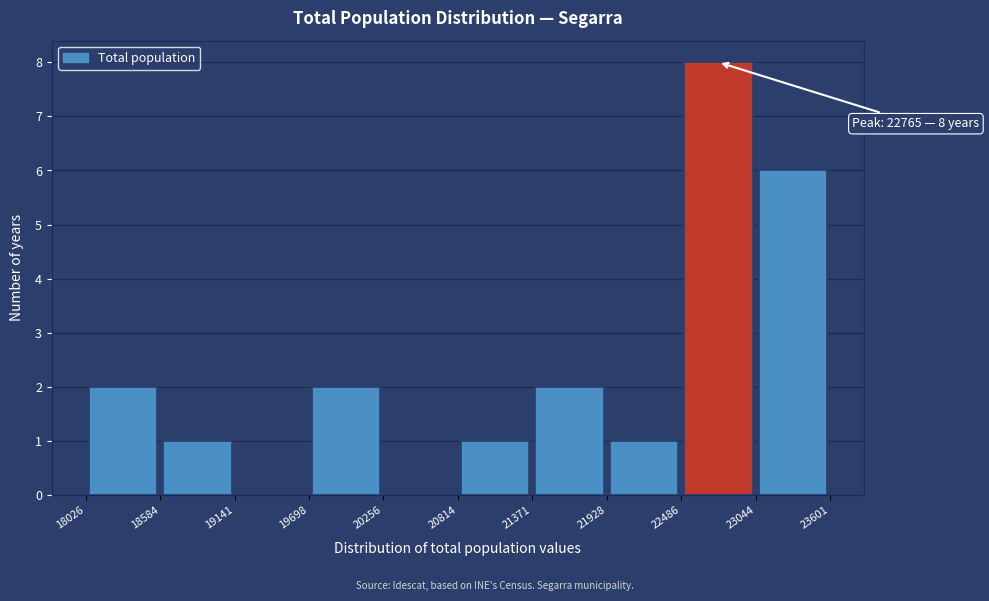

Over which range of the x-axis is the bar tallest?

22486 to 23044